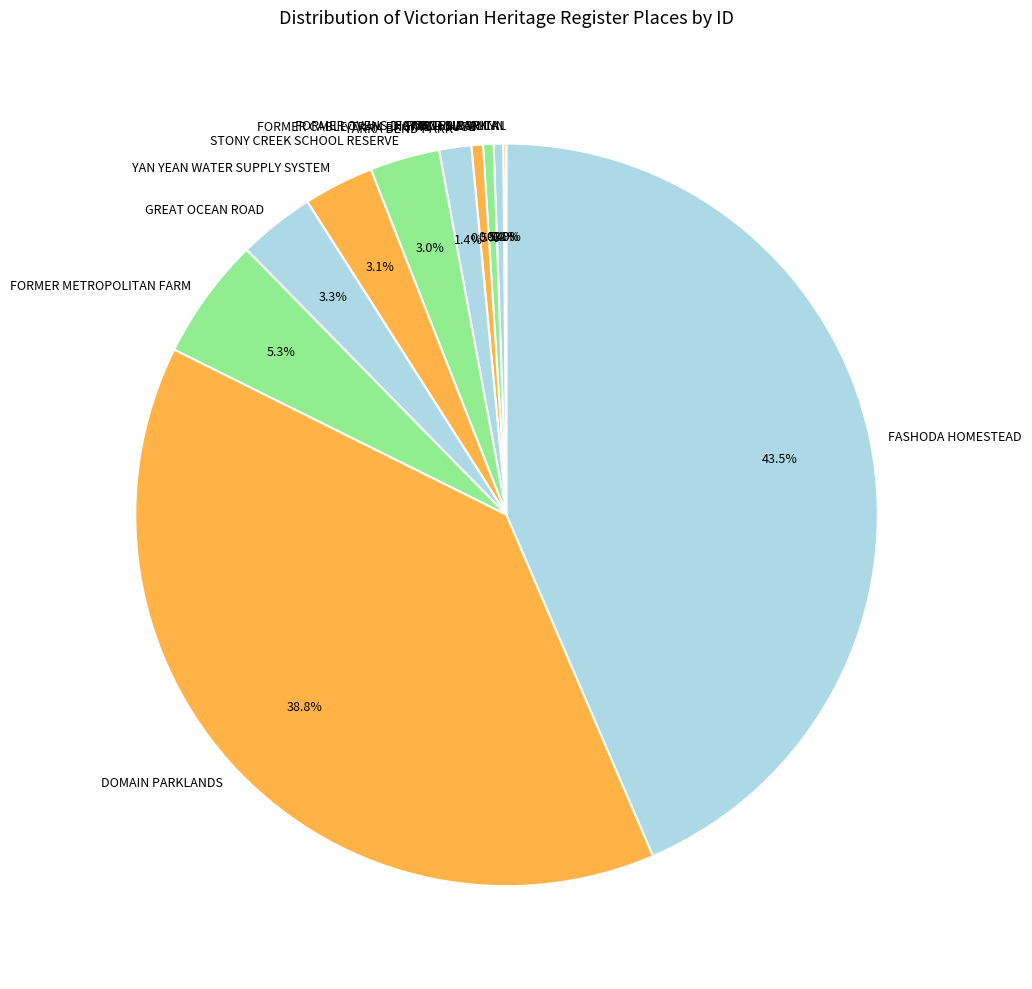

Combined, do STONY CREEK SCHOOL RESERVE and FORTUNA VILLA account for over 50%?

No